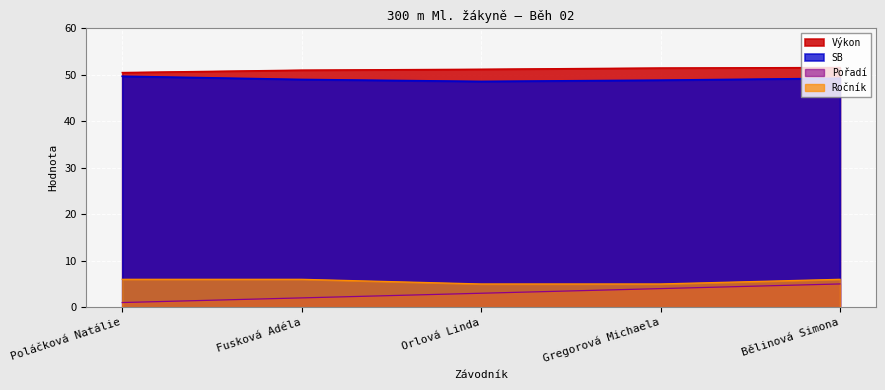

What is the approximate value of Ročník at Bělinová Simona?

6.0